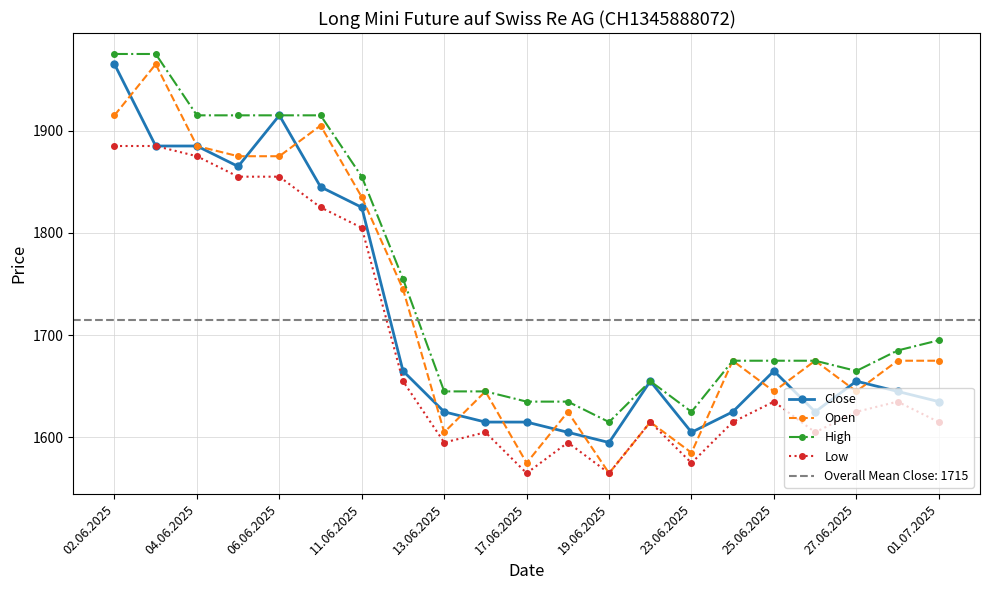

Reading left to right, what are all the values shown in this chart?

Close: 1965	1885	1885	1865	1915	1845	1825	1665	1625	1615	1615	1605	1595	1655	1605	1625	1665	1625	1655	1645	1635
Open: 1915	1965	1885	1875	1875	1905	1835	1745	1605	1645	1575	1625	1565	1615	1585	1675	1645	1675	1645	1675	1675
High: 1975	1975	1915	1915	1915	1915	1855	1755	1645	1645	1635	1635	1615	1655	1625	1675	1675	1675	1665	1685	1695
Low: 1885	1885	1875	1855	1855	1825	1805	1655	1595	1605	1565	1595	1565	1615	1575	1615	1635	1605	1625	1635	1615